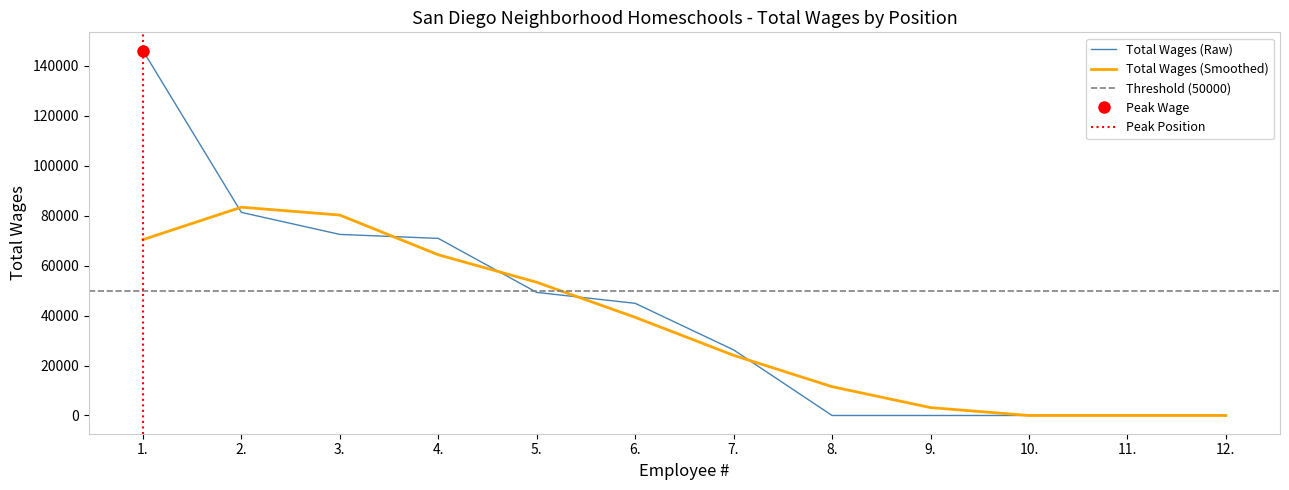

What is the label of the 5th point from the right?

8.